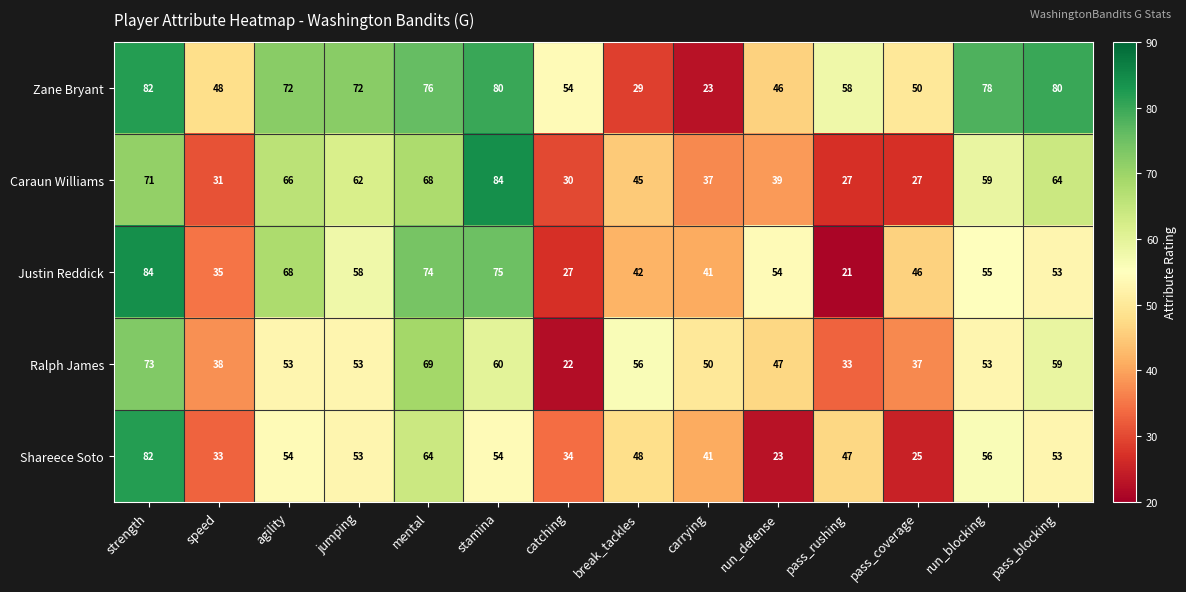

Which series has the largest range (max minus min)?

Justin Reddick